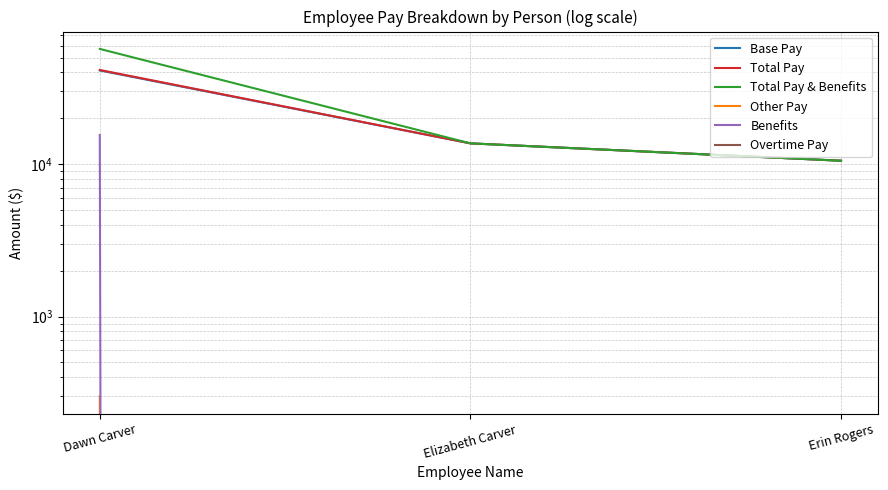

At which category is the sum across all series the highest?

Dawn Carver